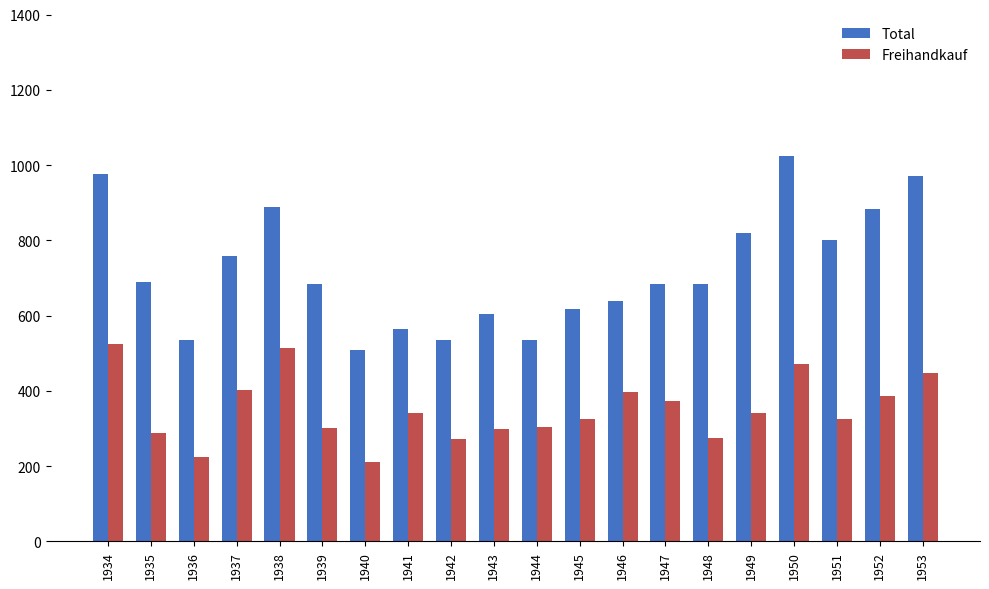

How many values in the Freihandkauf series are below 341?

10